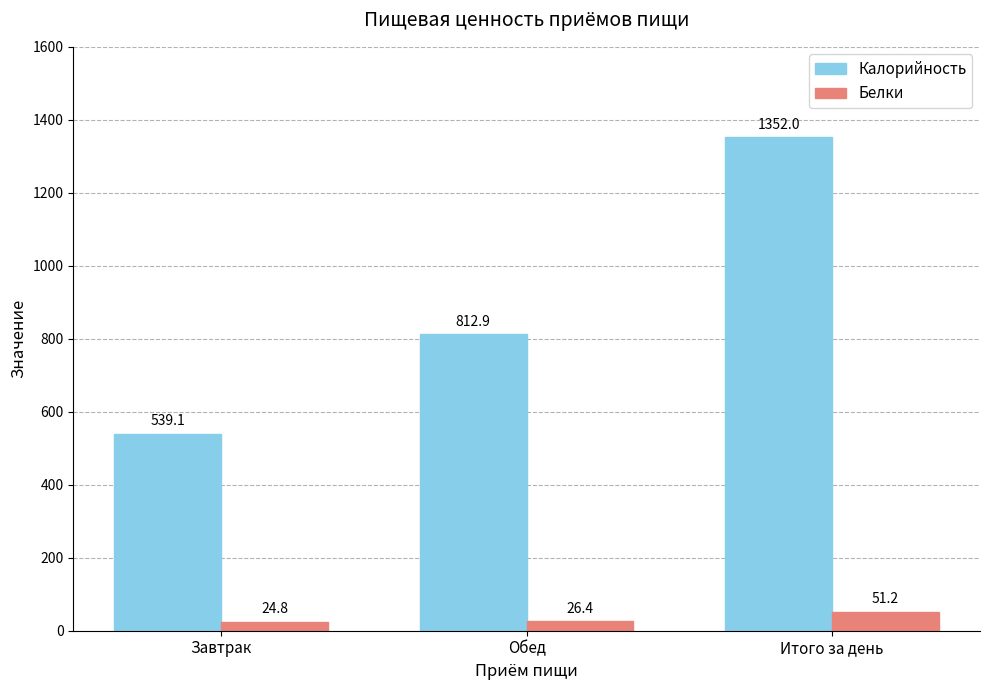

Are the bars horizontal?

No